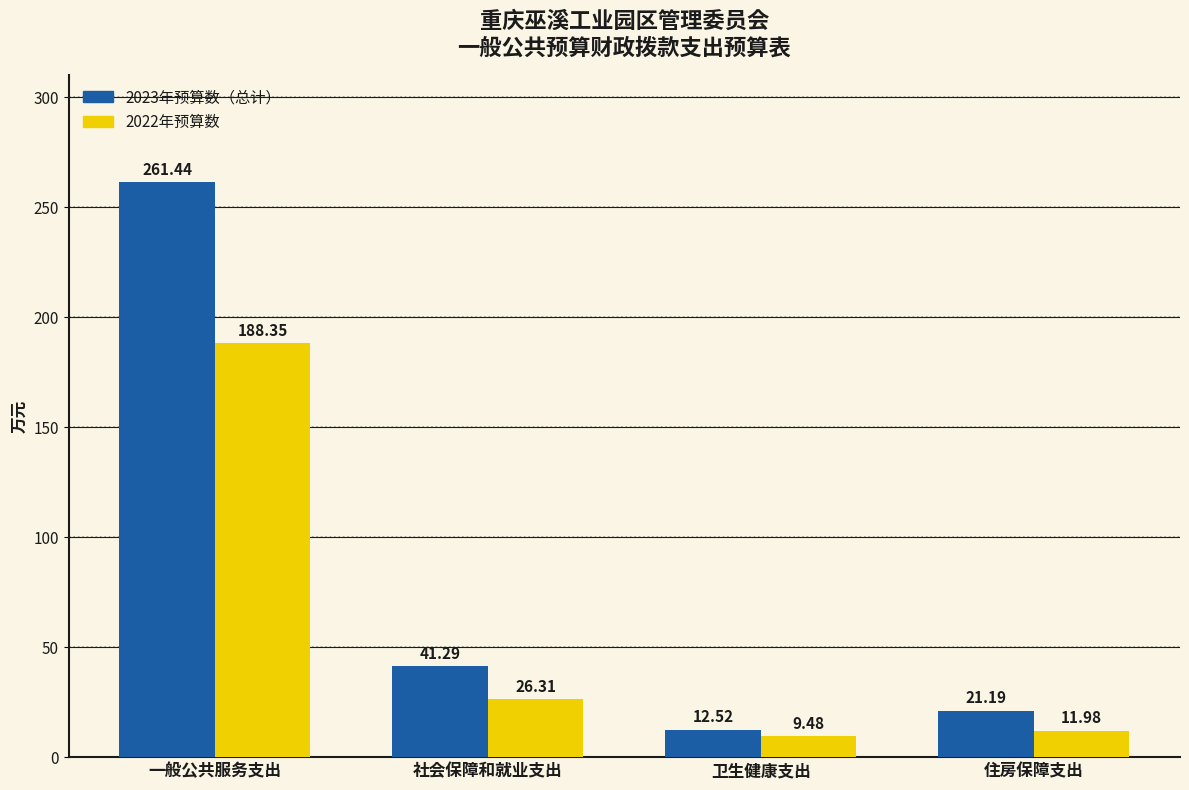

True or false: 2022年预算数 has a value of 188.3 at 一般公共服务支出.

True